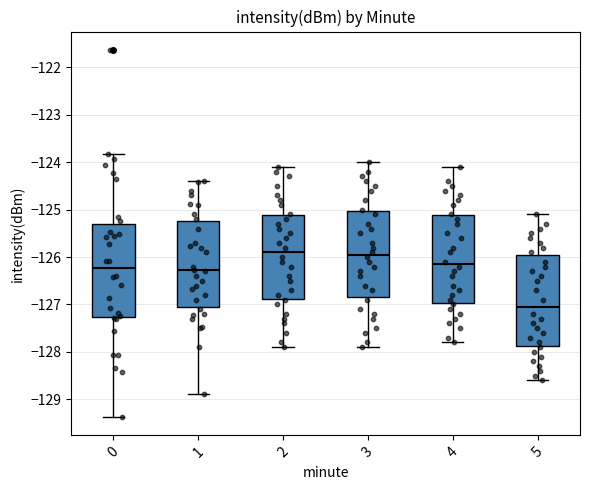

Reading left to right, read every box against the y-axis: the position of its median line, the range the box covers, and the ends of its whiskers. The values are not printed on the chart, so give them approximately, as read against the axis.

0: median -126.2, box -127.3 to -125.3, whiskers -129.4 to -123.8
1: median -126.3, box -127.0 to -125.2, whiskers -128.9 to -124.4
2: median -125.9, box -126.9 to -125.1, whiskers -127.9 to -124.1
3: median -125.9, box -126.8 to -125.0, whiskers -127.9 to -124.0
4: median -126.1, box -127.0 to -125.1, whiskers -127.8 to -124.1
5: median -127.0, box -127.9 to -125.9, whiskers -128.6 to -125.1